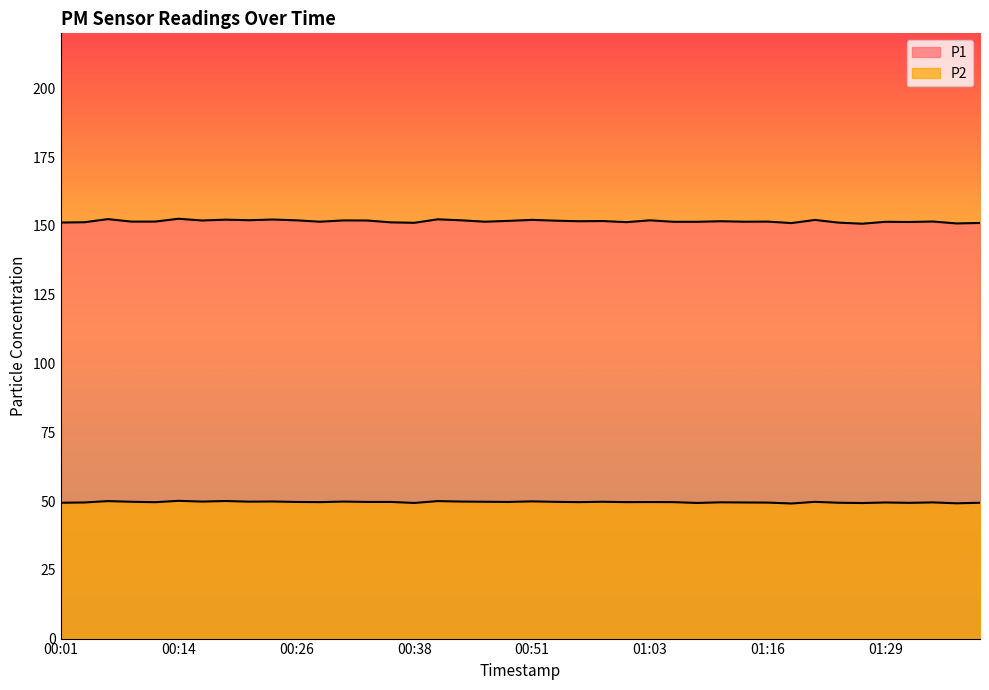

What is the difference between the maximum and minimum values in the P2 series?

1.0